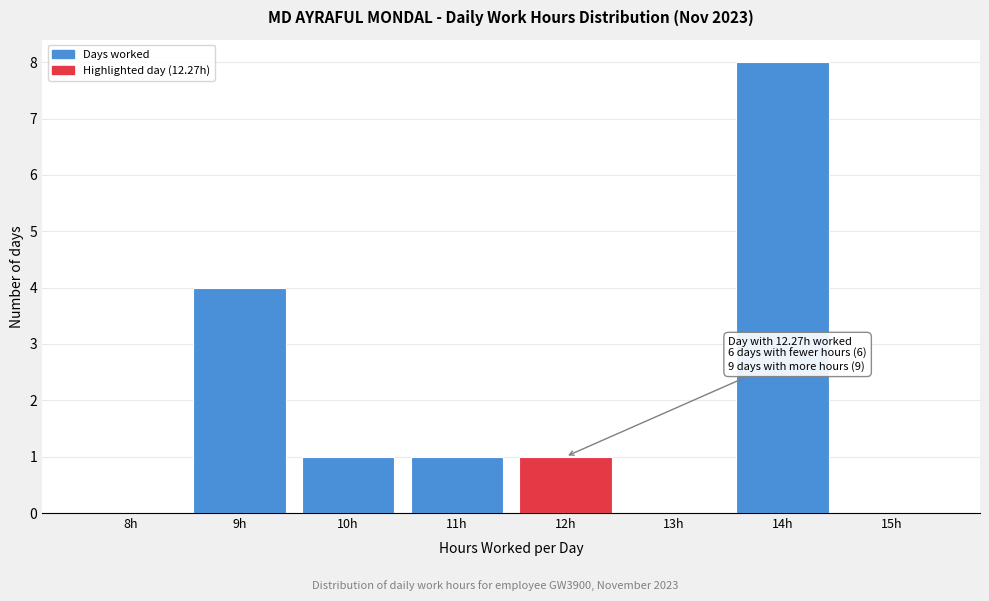

Reading left to right, what are all the values shown in this chart?

8h=0	9h=4	10h=1	11h=1	12h=1	13h=0	14h=8	15h=0